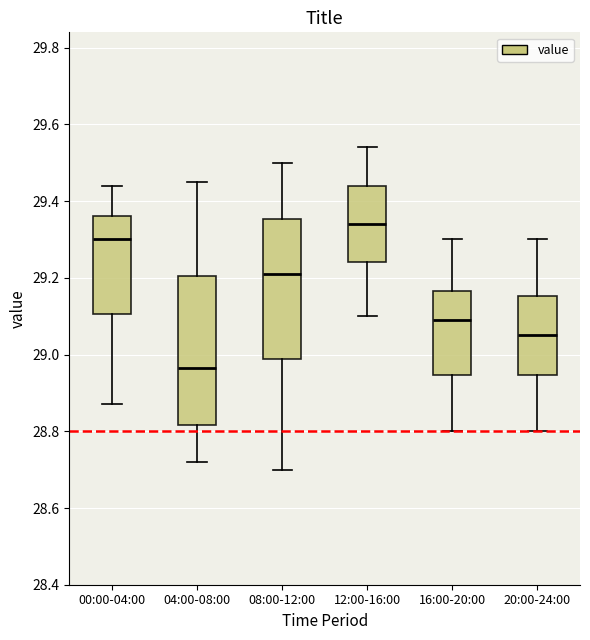

Reading left to right, read every box against the y-axis: the position of its median line, the range the box covers, and the ends of its whiskers. The values are not printed on the chart, so give them approximately, as read against the axis.

00:00-04:00: median 29.30, box 29.10 to 29.36, whiskers 28.88 to 29.44
04:00-08:00: median 28.96, box 28.82 to 29.20, whiskers 28.72 to 29.46
08:00-12:00: median 29.22, box 28.98 to 29.36, whiskers 28.70 to 29.50
12:00-16:00: median 29.34, box 29.24 to 29.44, whiskers 29.10 to 29.54
16:00-20:00: median 29.10, box 28.94 to 29.16, whiskers 28.80 to 29.30
20:00-24:00: median 29.06, box 28.94 to 29.16, whiskers 28.80 to 29.30